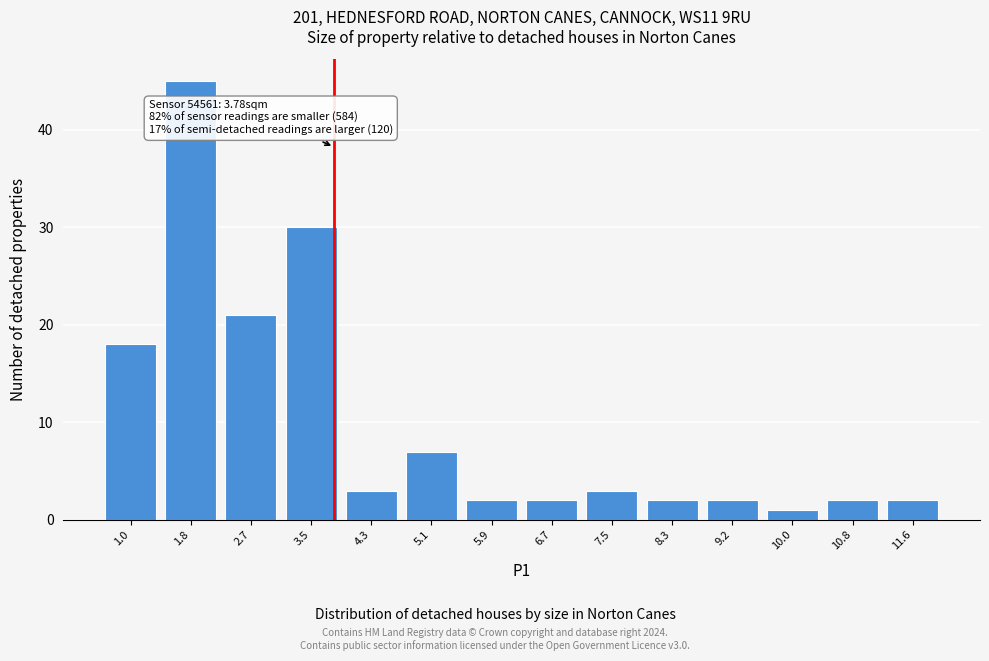

Which range on the x-axis has the tallest bar?

1.4 to 2.3